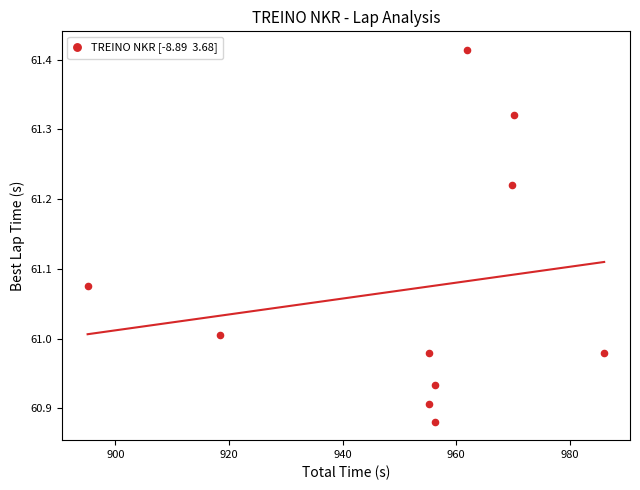

What is the range of X values (max minus min)?

91.0